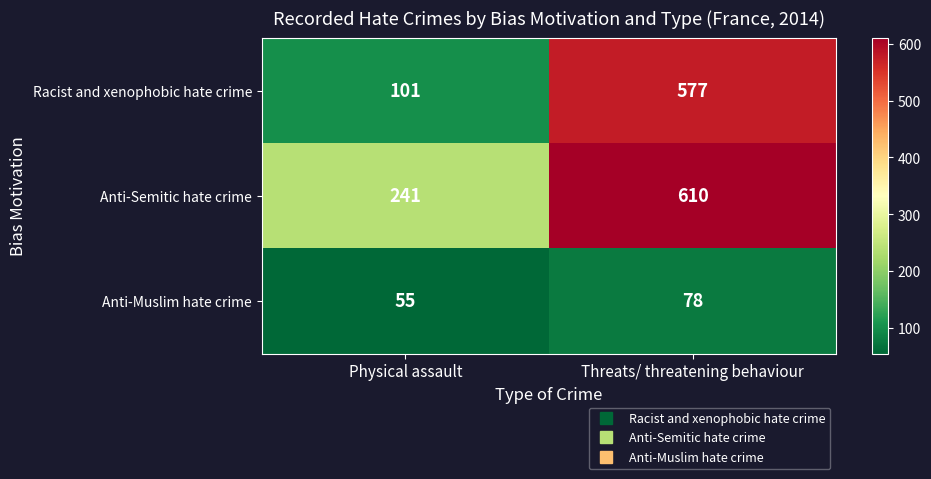

At which label is Anti-Semitic hate crime closest to 425?

Physical assault